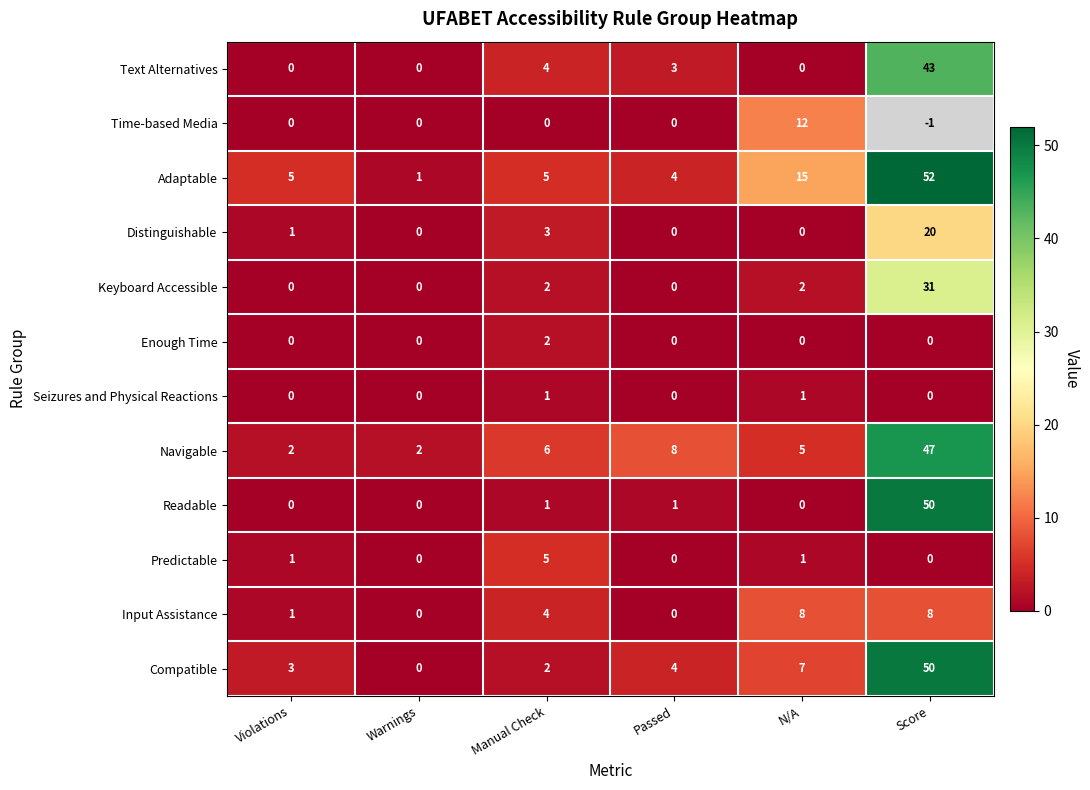

At which label does Navigable first exceed 6?

Passed